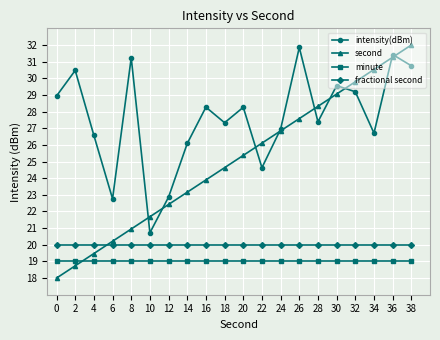

True or false: second has more than 2 interior local peaks.

False